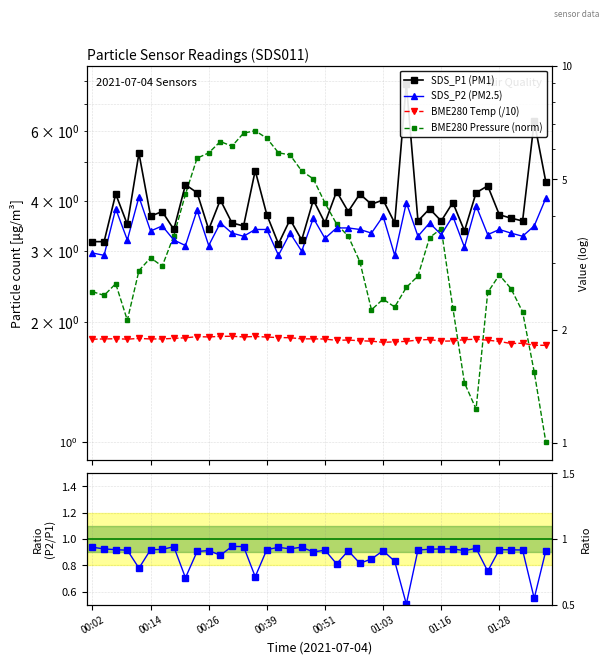

Where is SDS_P2 (PM2.5) nearest to the value 3?

18